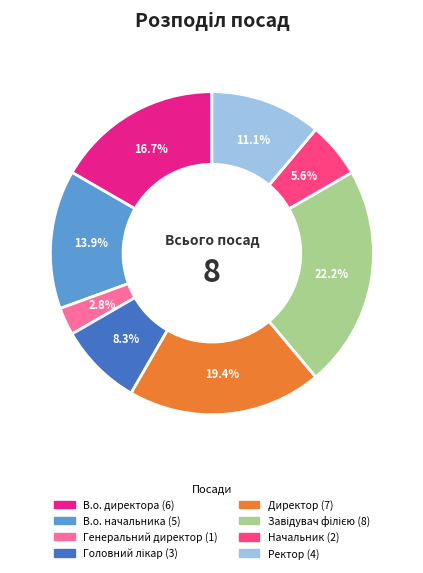

How many slices are in this pie chart?

8